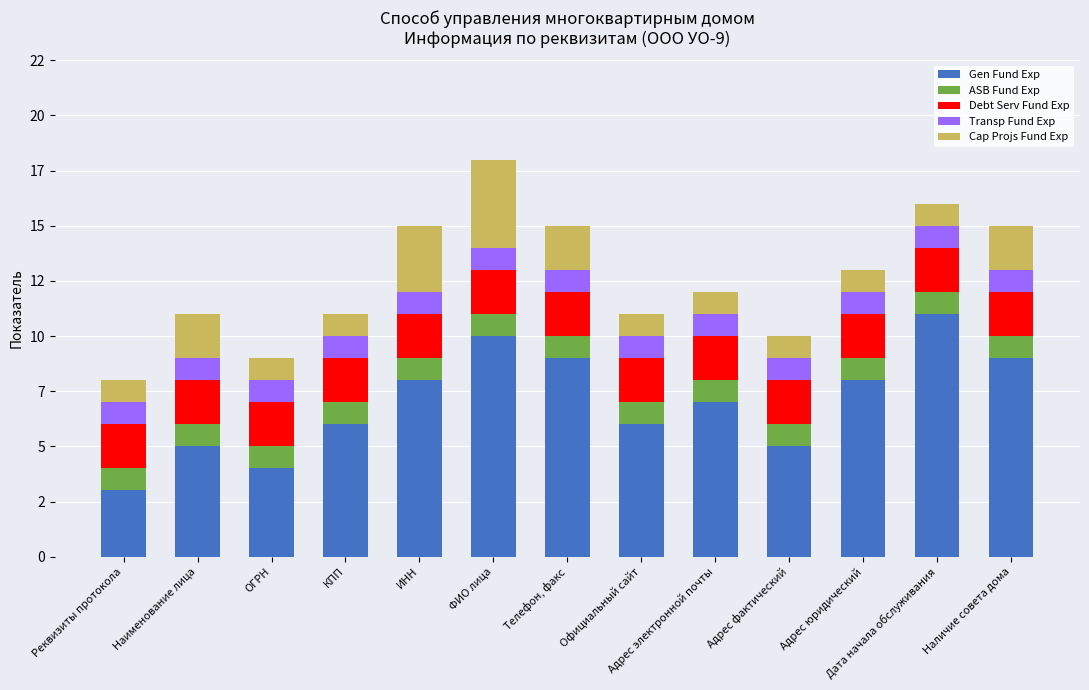

What are all the series names shown in the legend?

Gen Fund Exp, ASB Fund Exp, Debt Serv Fund Exp, Transp Fund Exp, Cap Projs Fund Exp